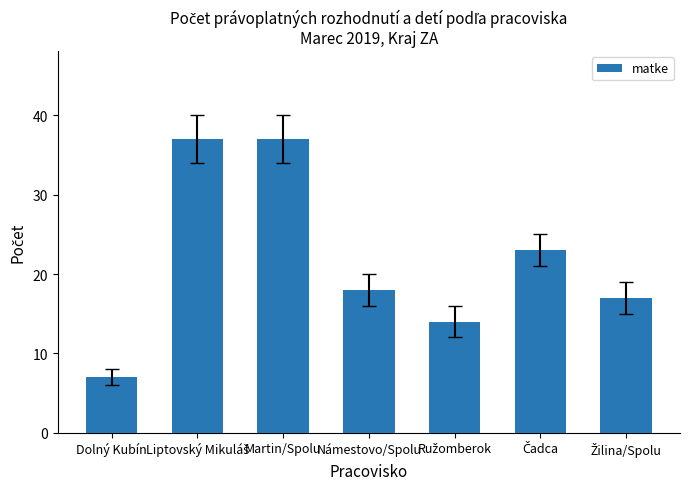

What is the label of the 1st bar from the left?

Dolný Kubín